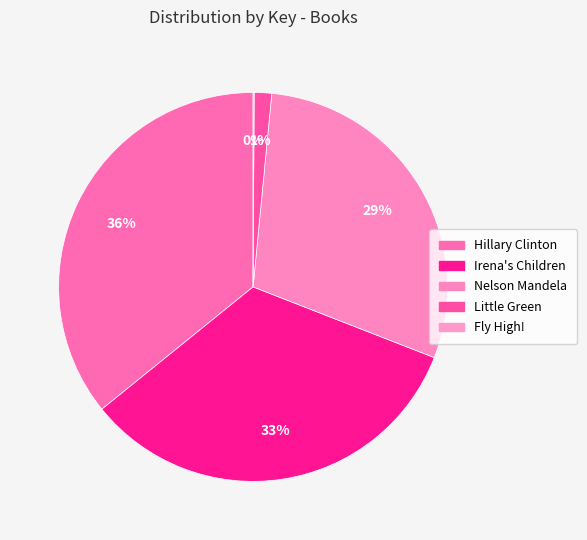

Which has a higher value, Nelson Mandela or Hillary Clinton?

Hillary Clinton